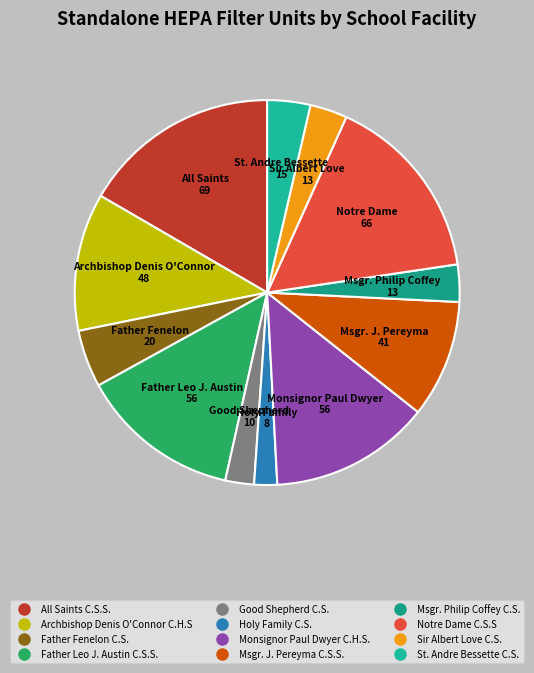

What is the largest slice in the pie chart?

All Saints C.S.S.